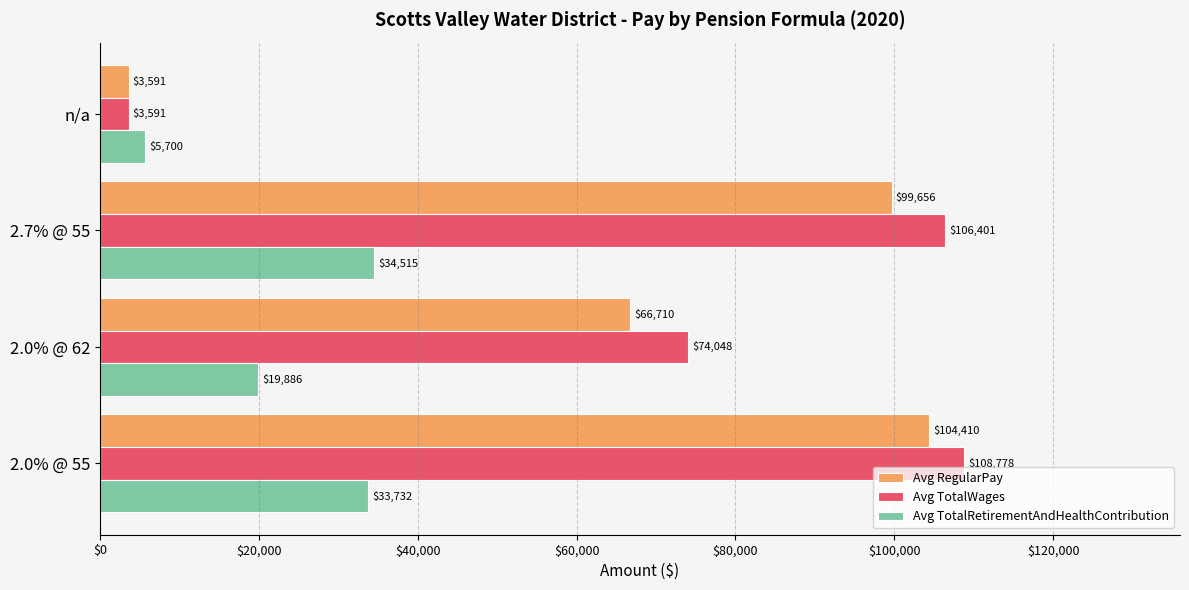

Is it true that Avg TotalWages equals 108778 at 2.0% @ 55?

True